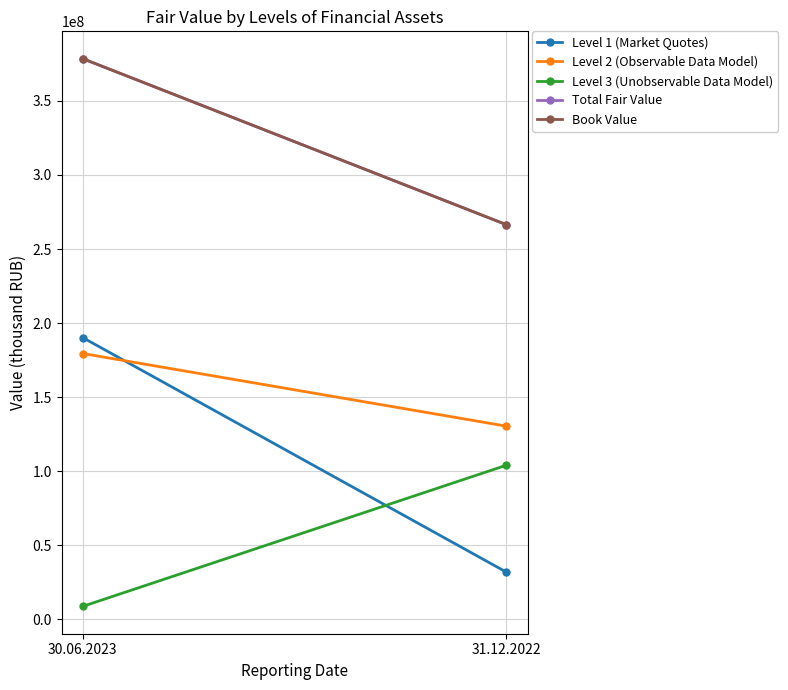

What is the total value across all series at 30.06.2023?

1135420863.1